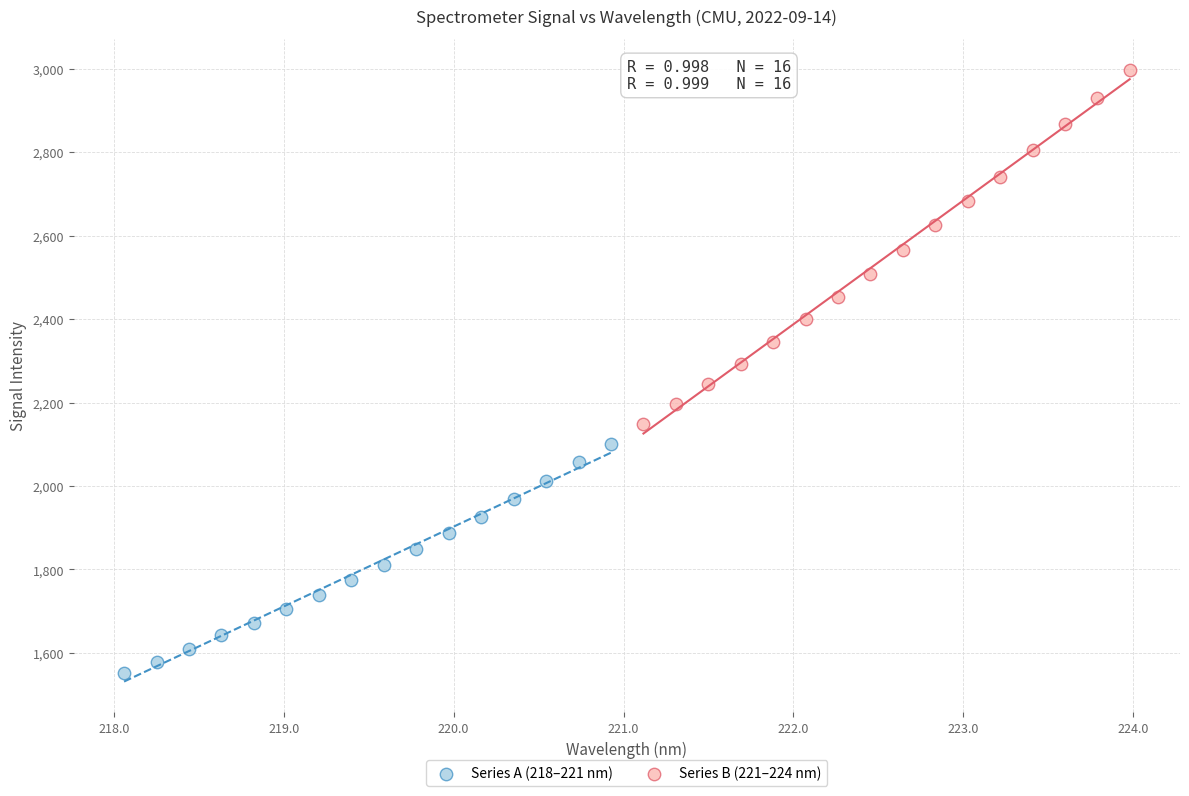

Which series reaches the maximum Y coordinate?

Series B (221–224 nm)